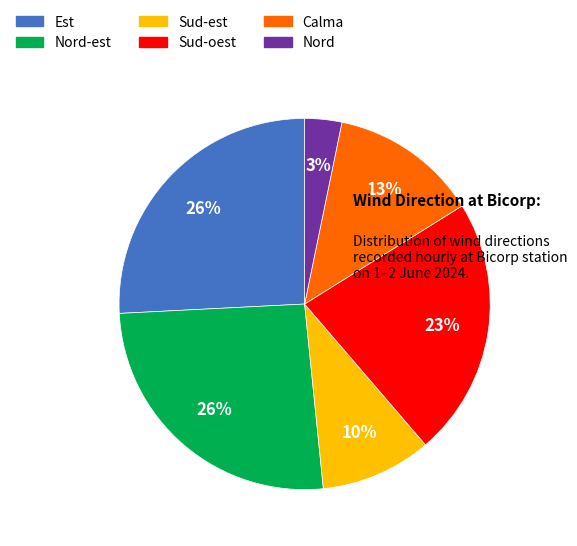

Is there any slice that represents more than half of the pie?

No